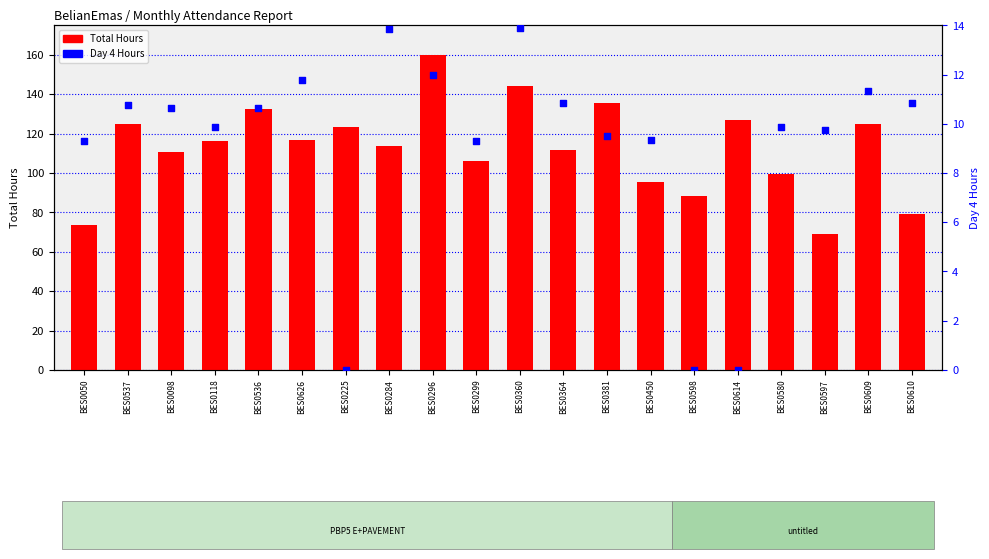

At which category is the sum across all series the highest?

BES0296